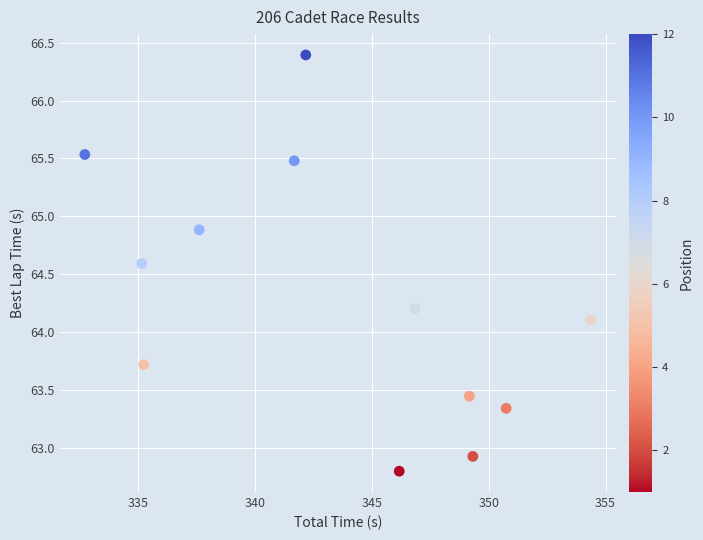

What is the range of Y values (max minus min)?

3.6